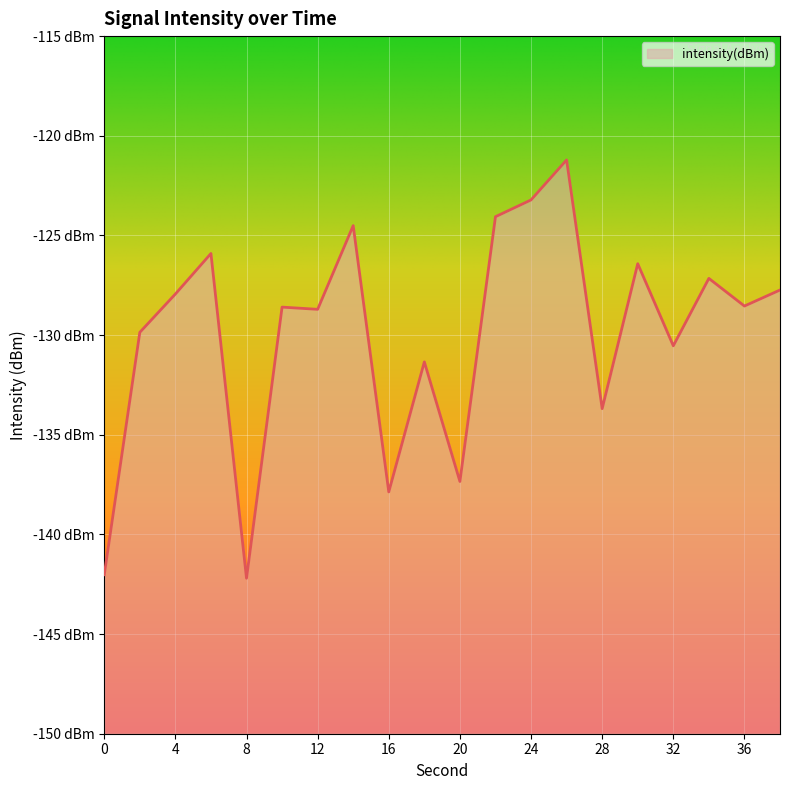

True or false: the data shows -121.2 at 26.

True